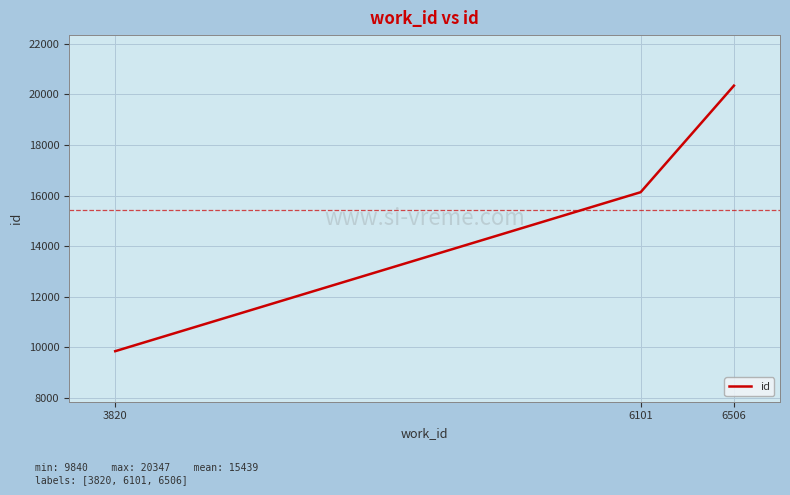

What is the smallest value displayed?

9840